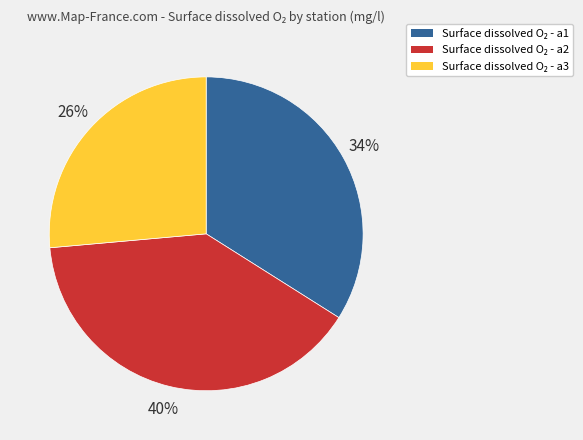

Count the number of slices in the pie.

3